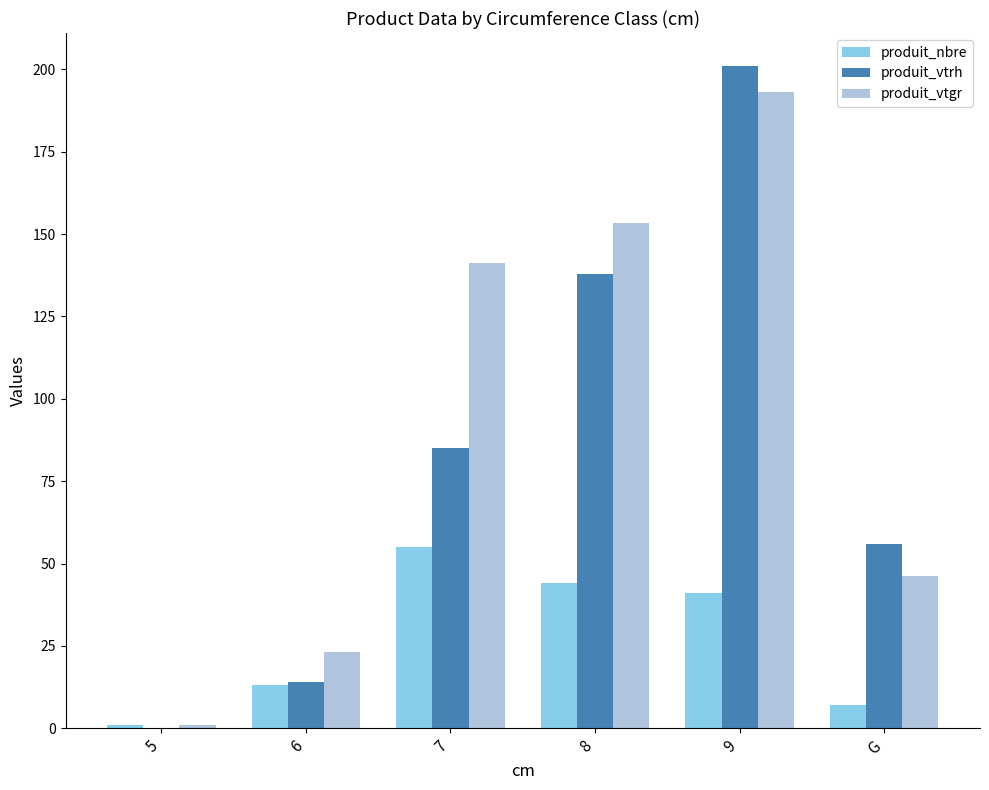

Reading left to right, transcribe all the data shown in this chart.

produit_nbre: 1.0	13.0	55.0	44.0	41.0	7.0
produit_vtrh: 0.0	14.0	85.0	138.0	201.0	56.0
produit_vtgr: 0.9	23.0	141.1	153.3	193.1	46.4